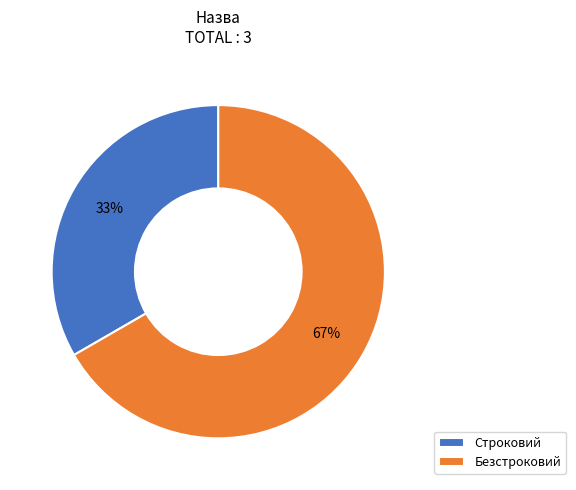

Between Безстроковий and Строковий, which is larger?

Безстроковий